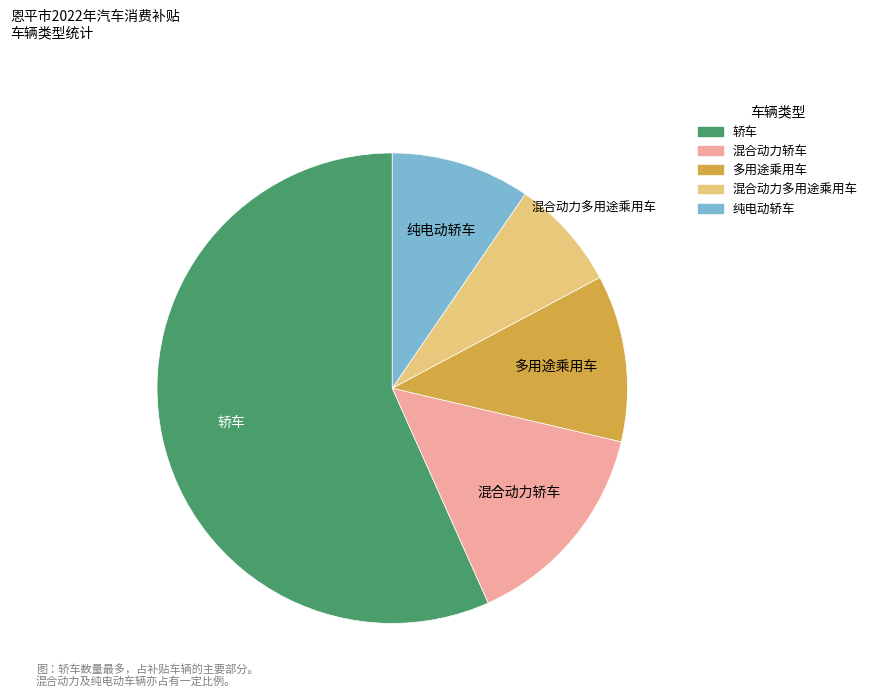

Do 混合动力多用途乘用车 and 混合动力轿车 together represent more than half of the pie?

No